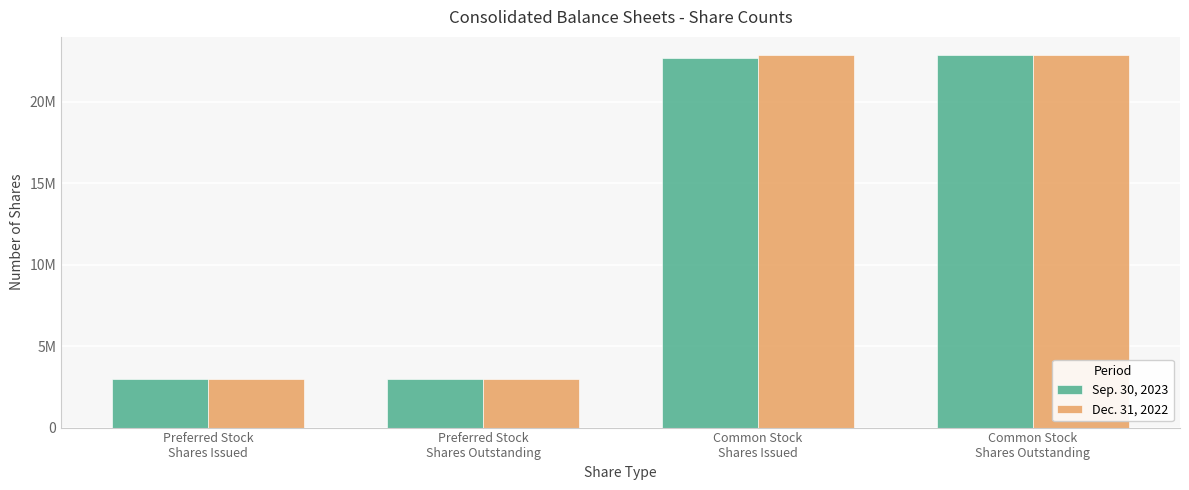

Which series has the widest spread of values?

Sep. 30, 2023